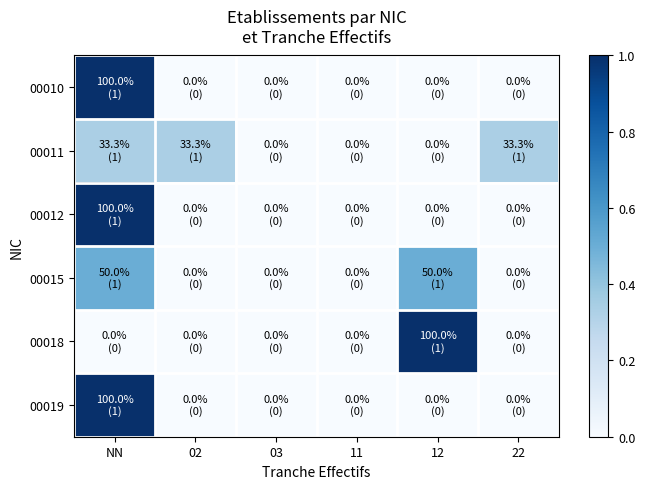

What is the maximum value shown in the chart?

1.0